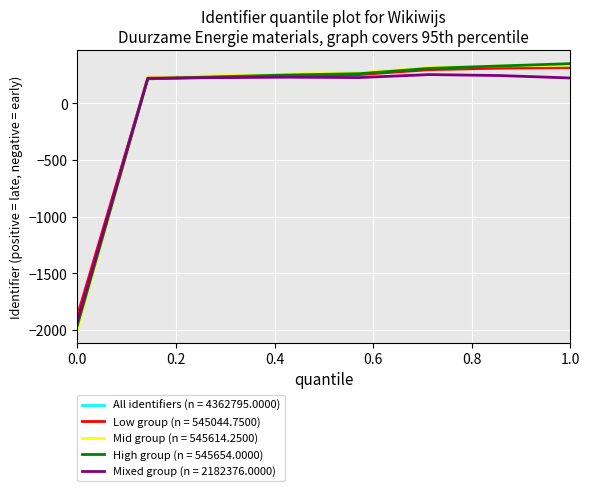

What is the minimum value for All identifiers (n = 4362795.0000)?

-1934.4